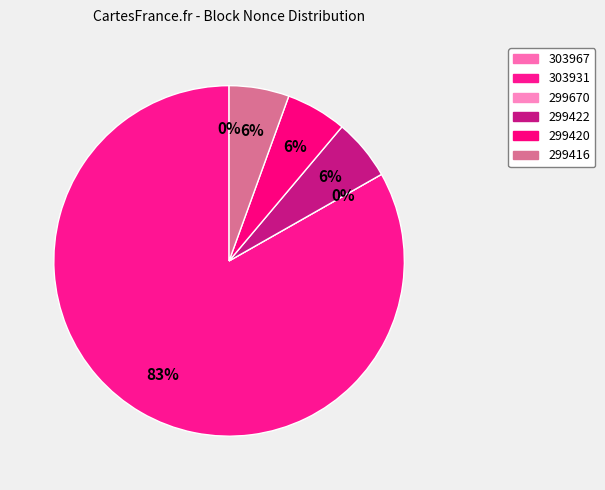

To the nearest percent, what is the average slice percentage?

17%